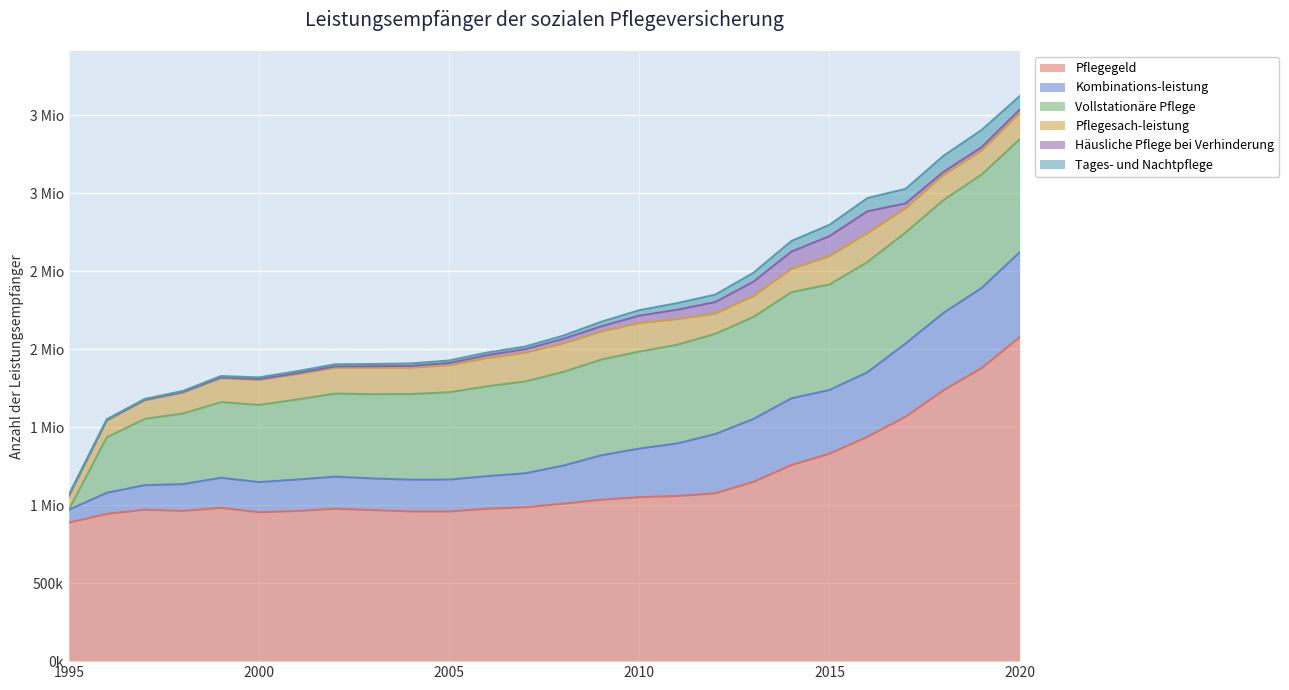

Rank the categories by Tages- und Nachtpflege value from lowest to highest.

1995, 1996, 1997, 1998, 1999, 2000, 2001, 2002, 2003, 2004, 2005, 2006, 2007, 2008, 2009, 2010, 2011, 2012, 2013, 2014, 2015, 2016, 2020, 2017, 2018, 2019